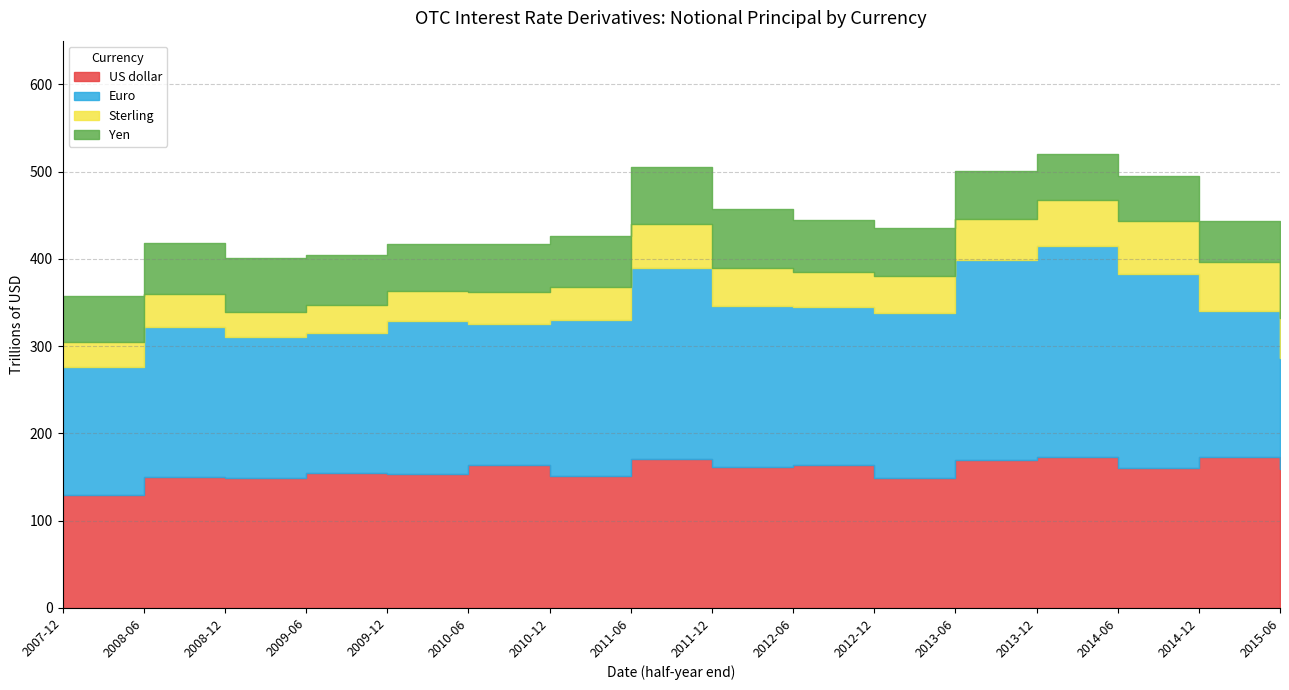

At how many categories does at least one series exceed 136?

16